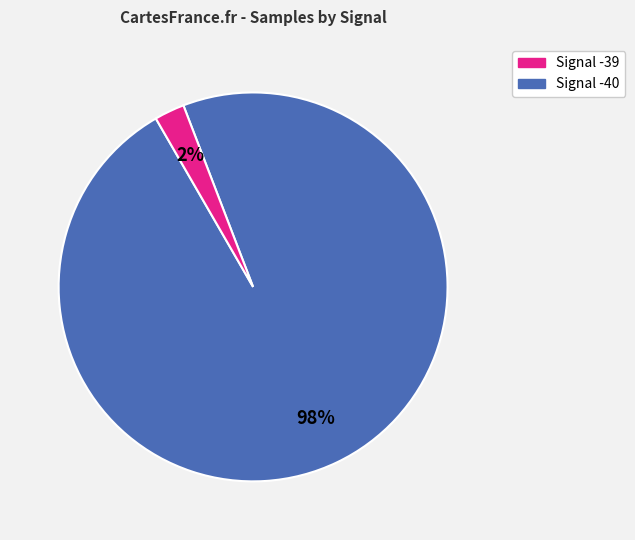

Is there any slice that represents more than half of the pie?

Yes